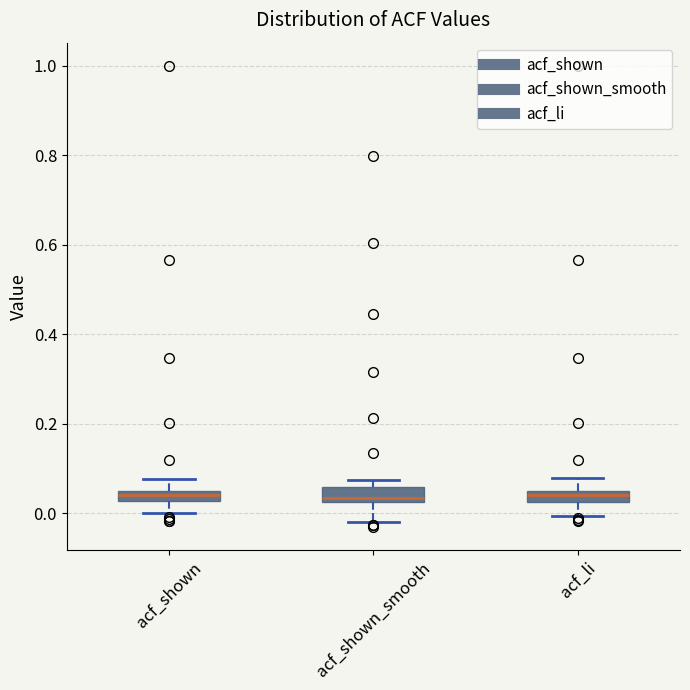

Where does the lower whisker of the box for acf_shown end on the y-axis? The values are not printed on the chart, so give them approximately, as read against the axis.

0.00